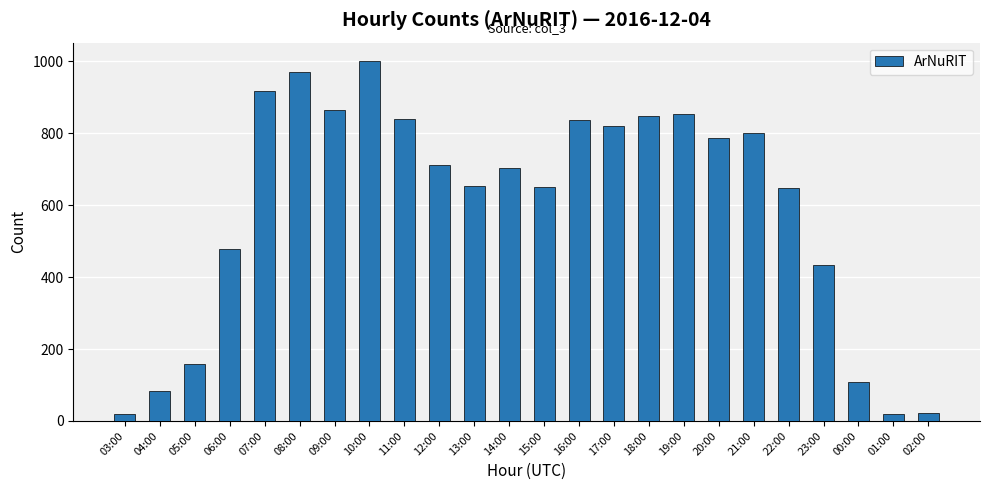

What is the change in value from 19:00 to 20:00?

-65